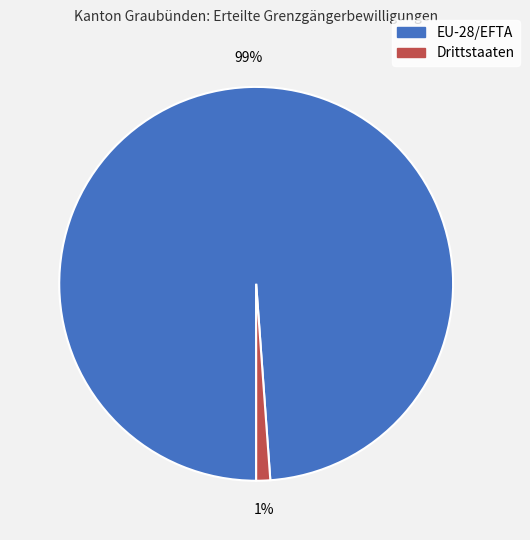

True or false: Drittstaaten accounts for 1% of the total.

True